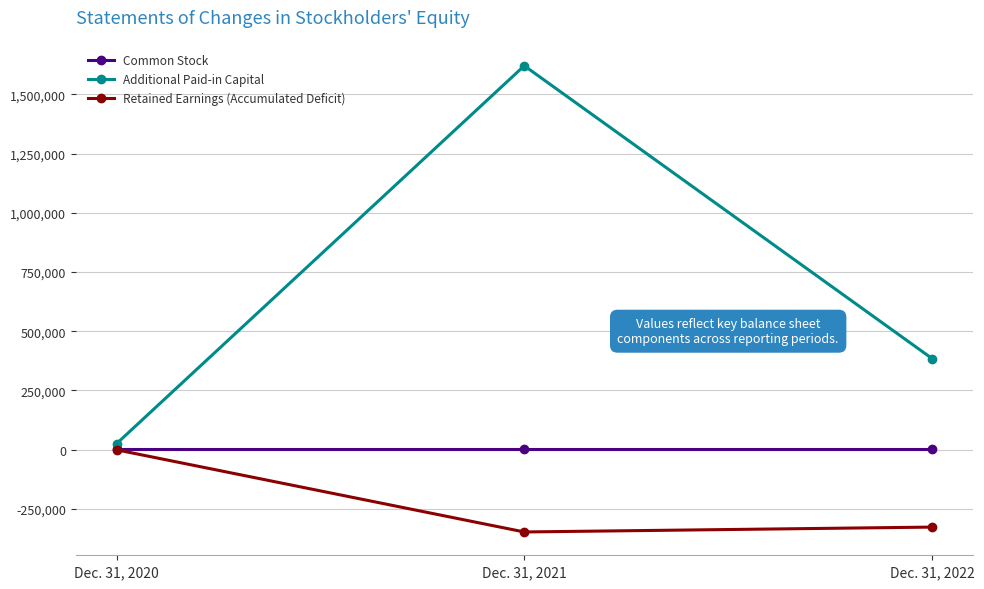

At Dec. 31, 2022, list the series in order from largest to smallest.

Additional Paid-in Capital, Common Stock, Retained Earnings (Accumulated Deficit)